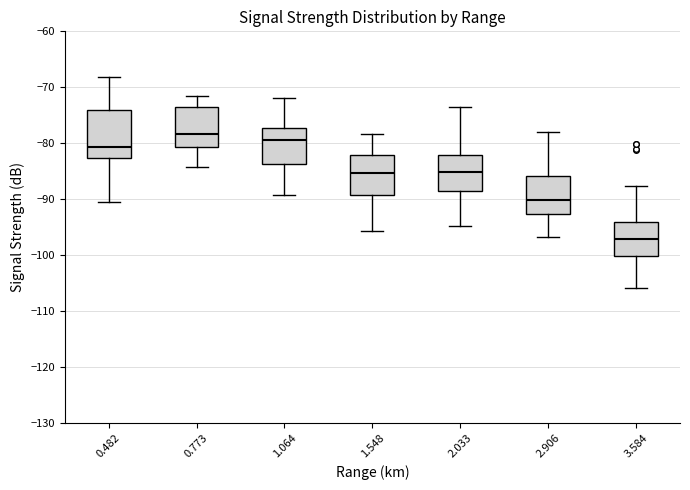

Where does the upper whisker of the box at x = 2.033 end on the y-axis? The values are not printed on the chart, so give them approximately, as read against the axis.

-73